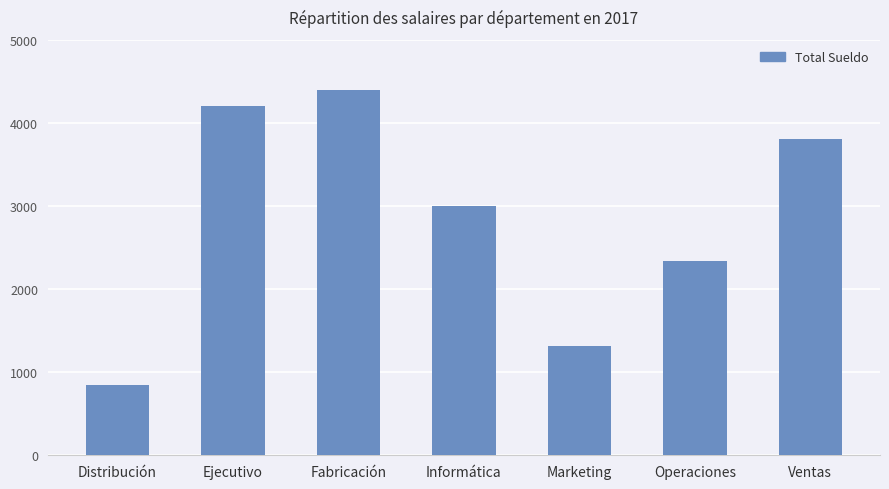

At which category does the chart reach its peak across all series?

Fabricación